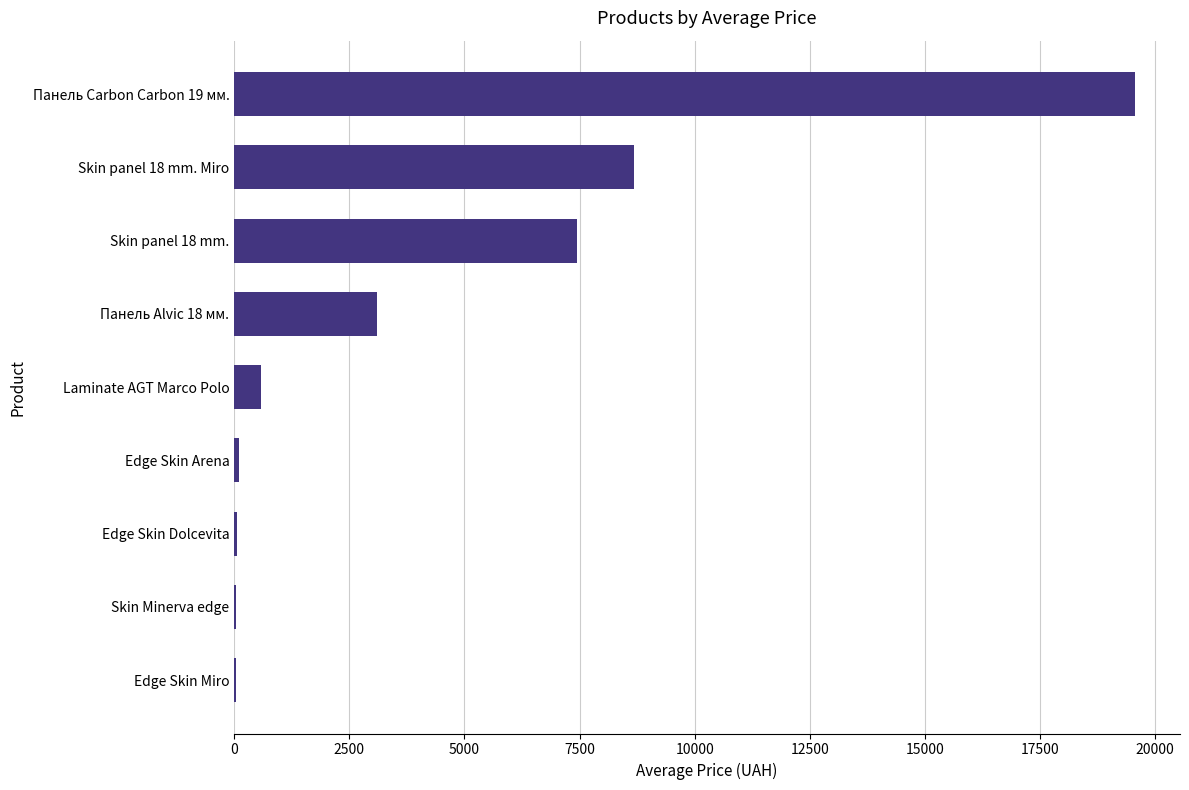

Are the bars horizontal?

Yes